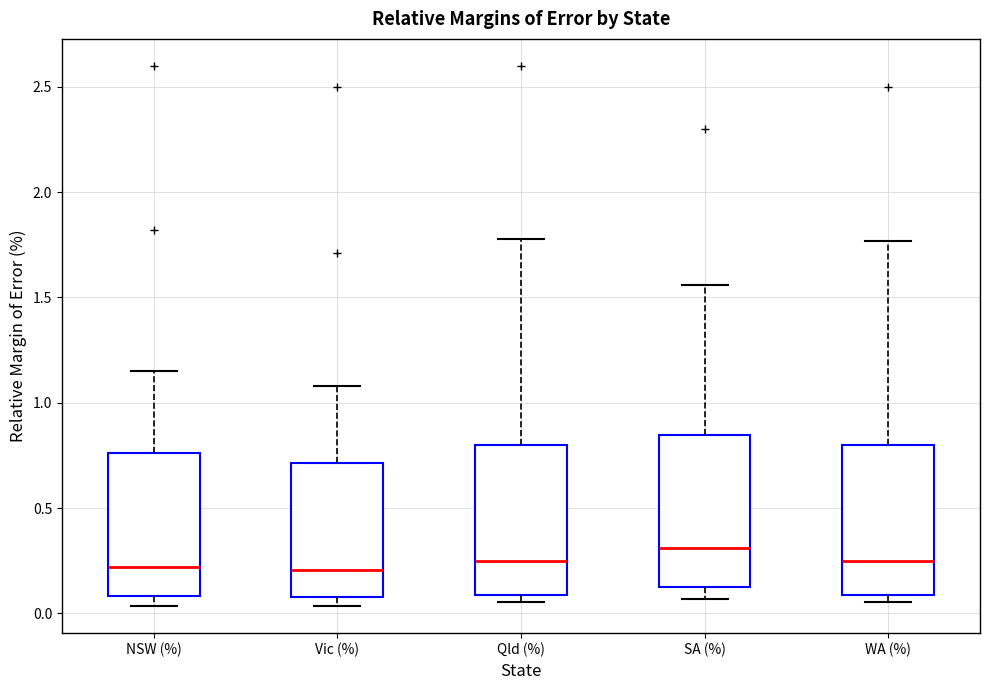

Where is the upper edge of the box for WA (%) on the y-axis? The values are not printed on the chart, so give them approximately, as read against the axis.

0.80